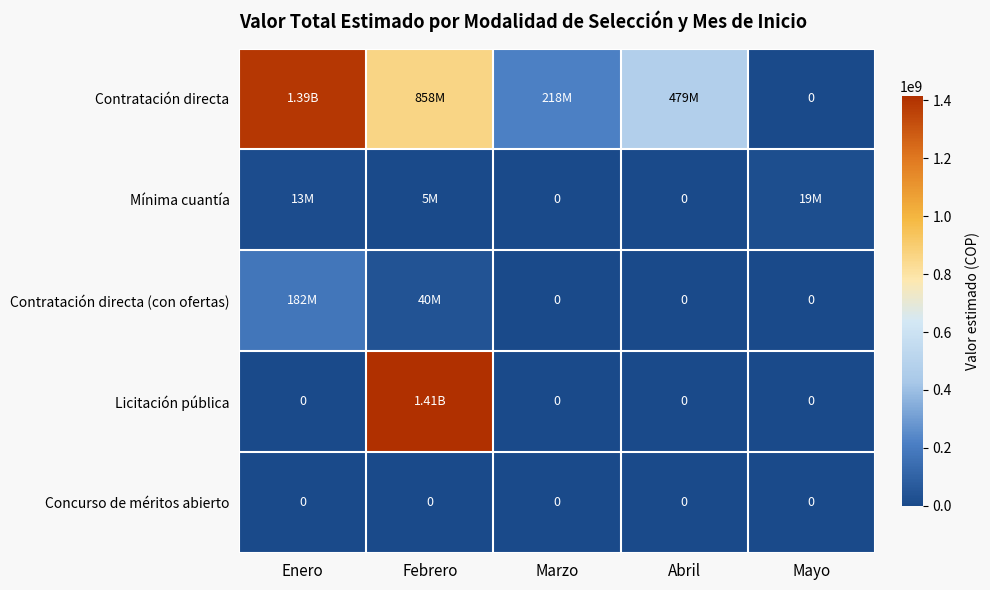

At which category does the chart reach its minimum across all series?

Mayo